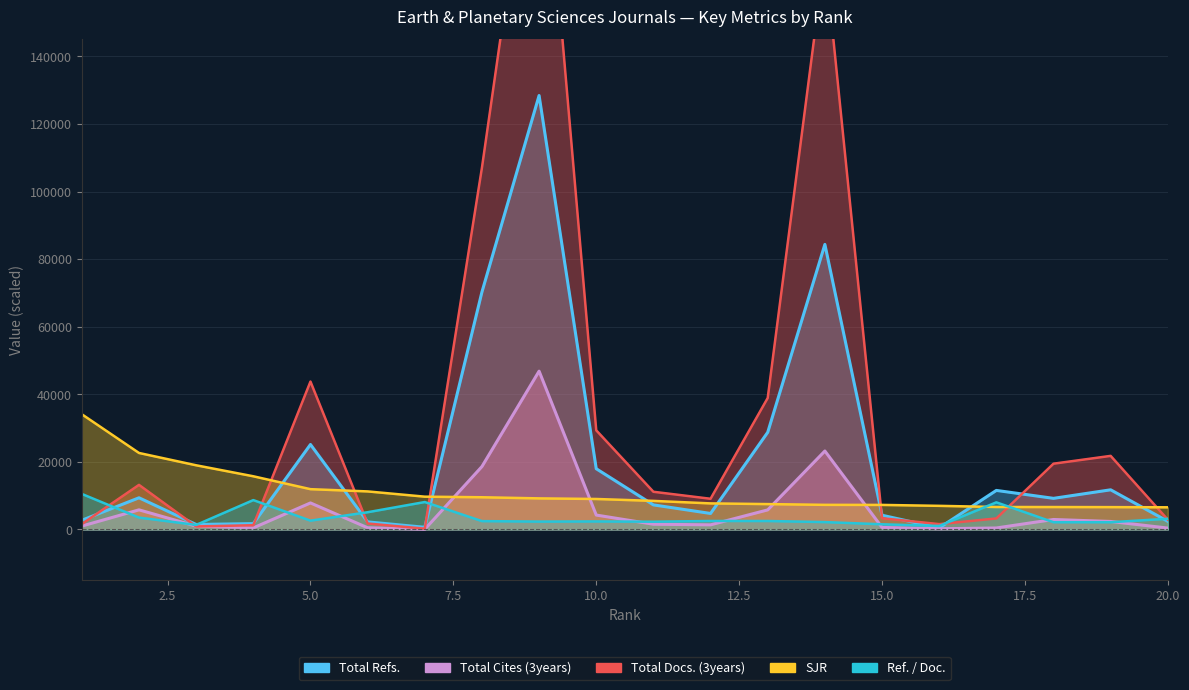

How many lines are shown in the chart?

5